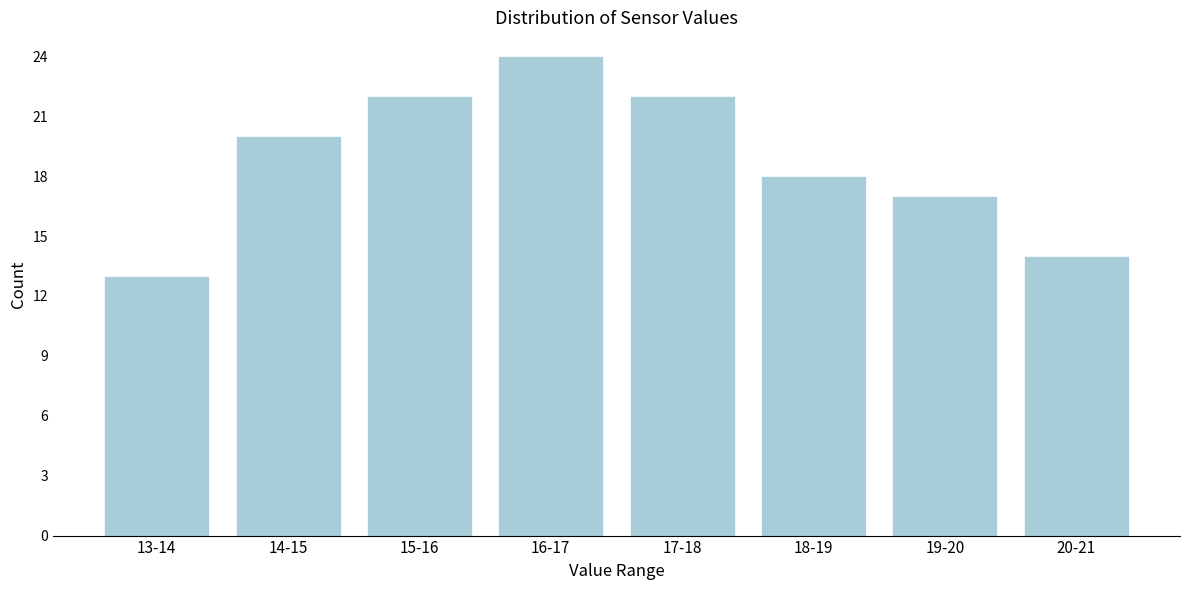

Reading right to left, list all the values displayed in this chart.

20-21=14	19-20=17	18-19=18	17-18=22	16-17=24	15-16=22	14-15=20	13-14=13